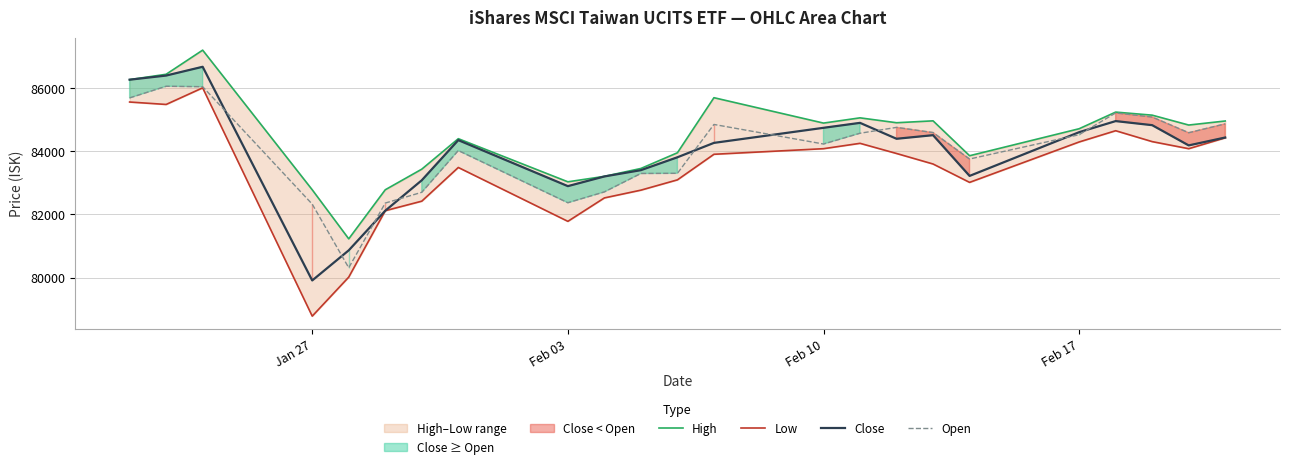

What is the minimum value for Open?

80312